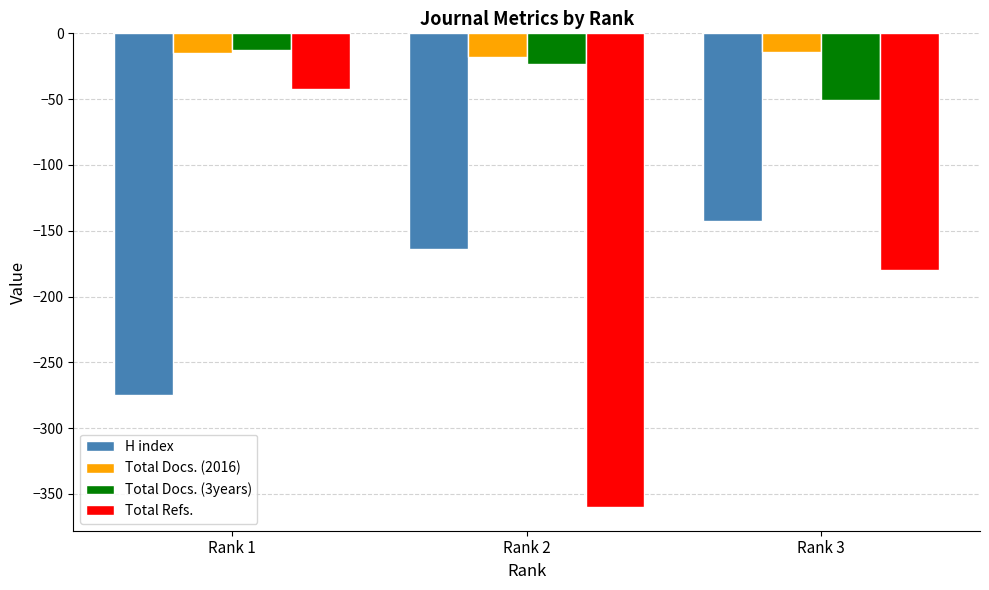

What is the total value across all series at Rank 3?

-388